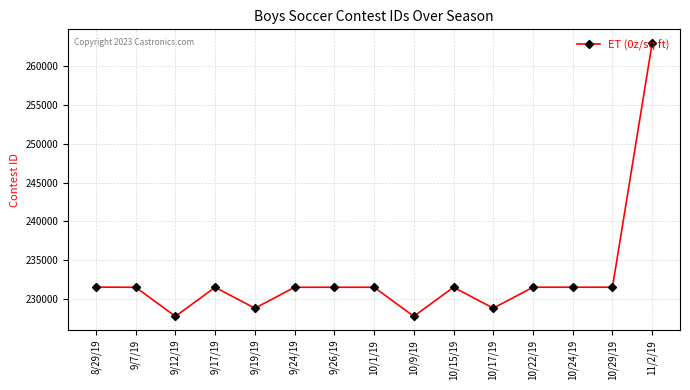

Which label corresponds to the largest value in the chart?

11/2/19